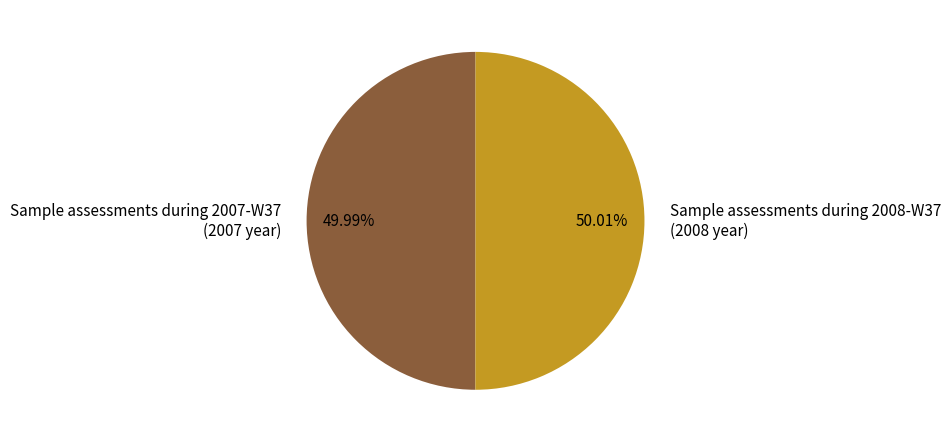

Approximately how many times larger is the value at Sample assessments during 2007-W37 compared to Sample assessments during 2008-W37?

1.0